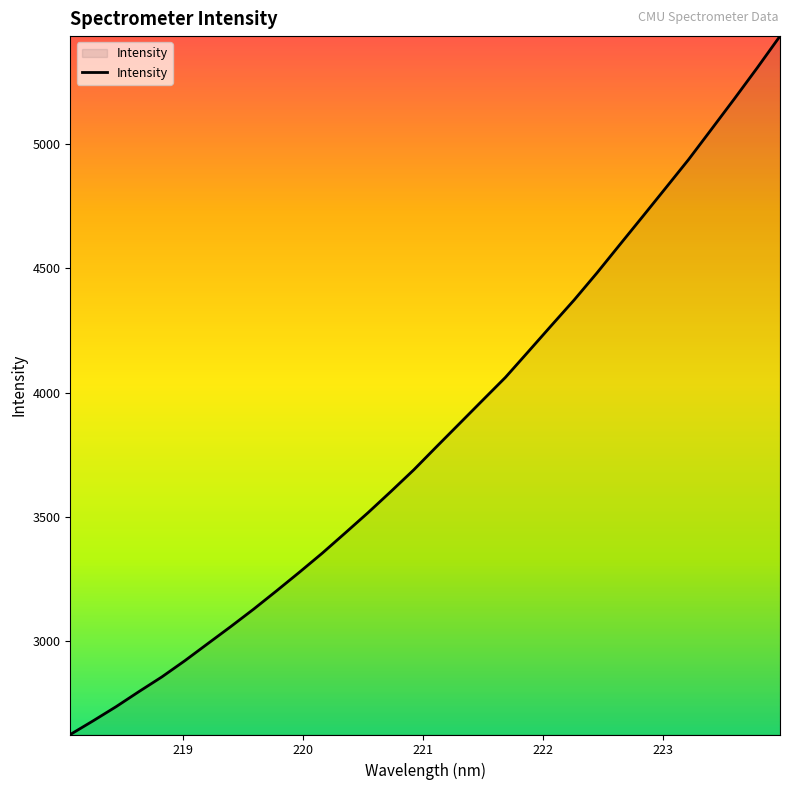

What is the minimum value shown in the chart?

2625.2